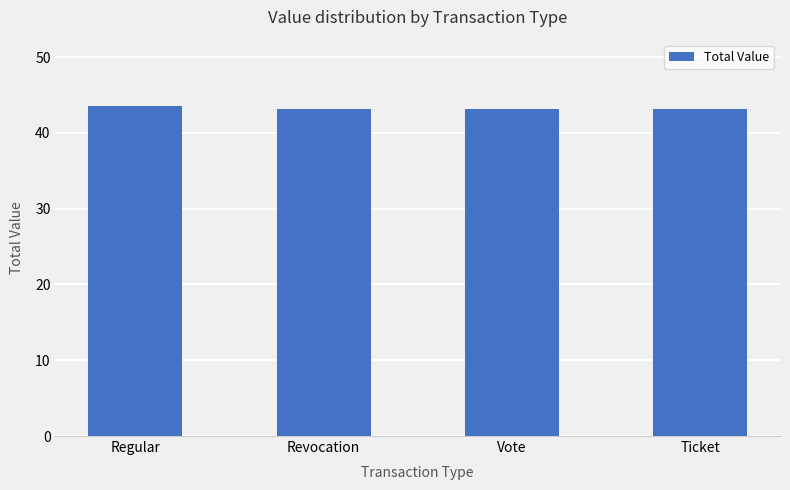

What value does the data have at Vote?

43.2